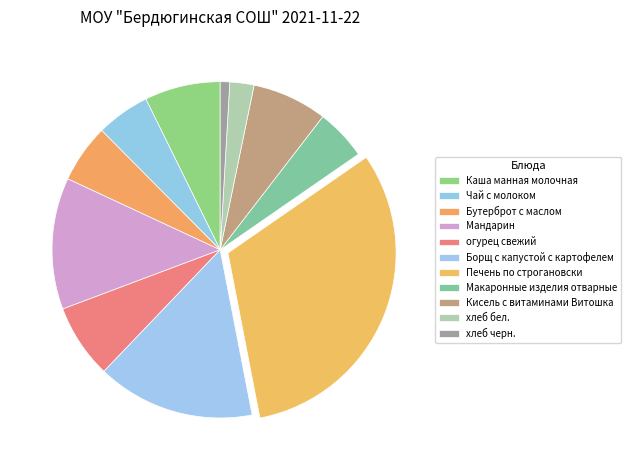

Which category has the biggest portion of the pie?

Печень по строгановски